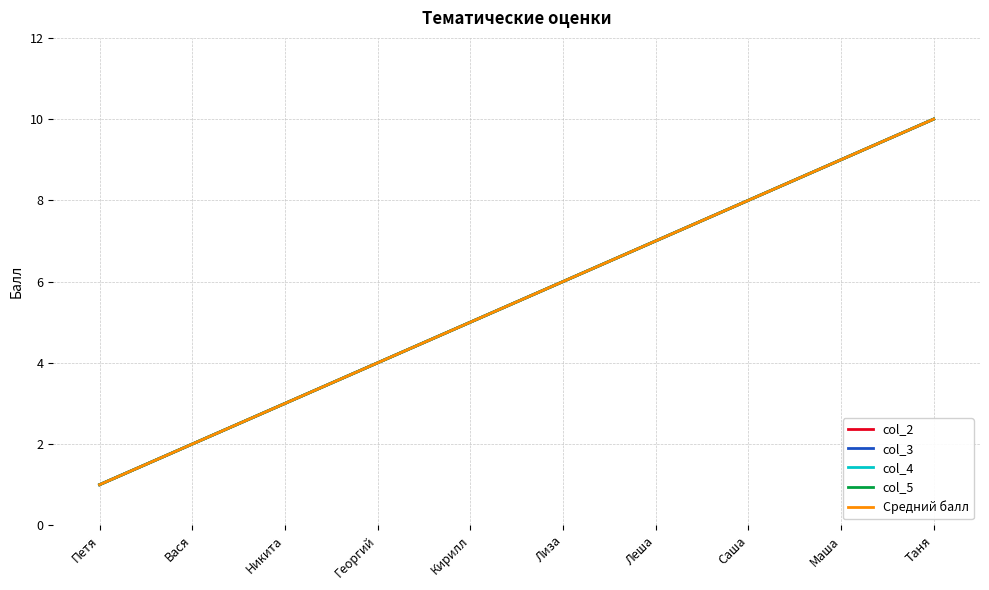

Does the chart have visible grid lines?

Yes